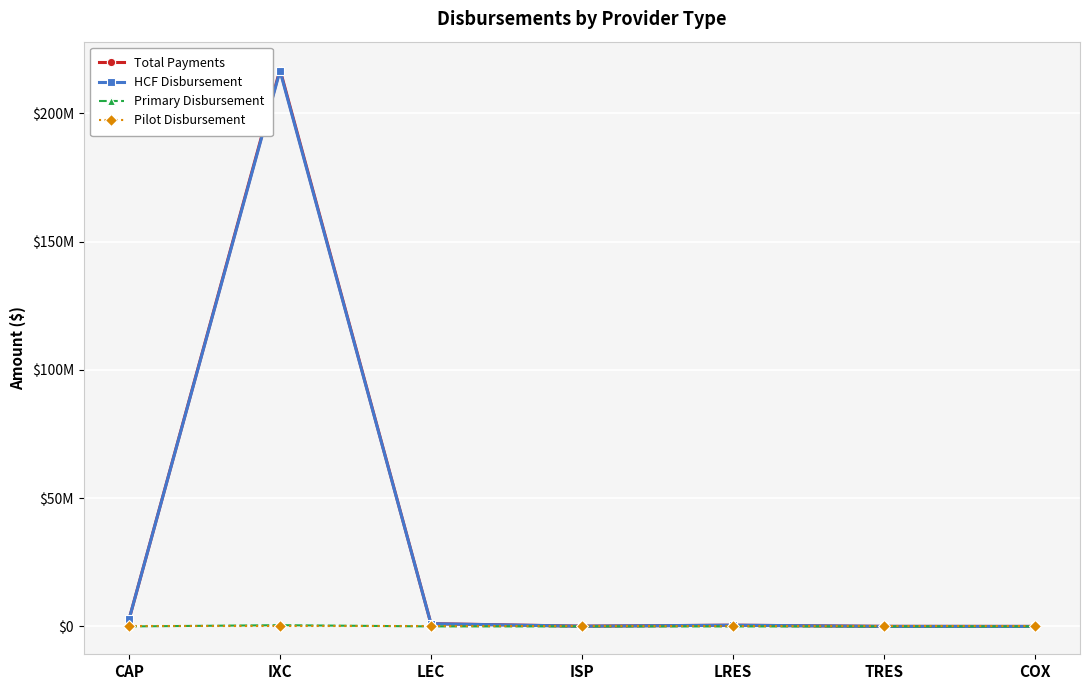

True or false: Pilot Disbursement and Total Payments cross at least once.

False